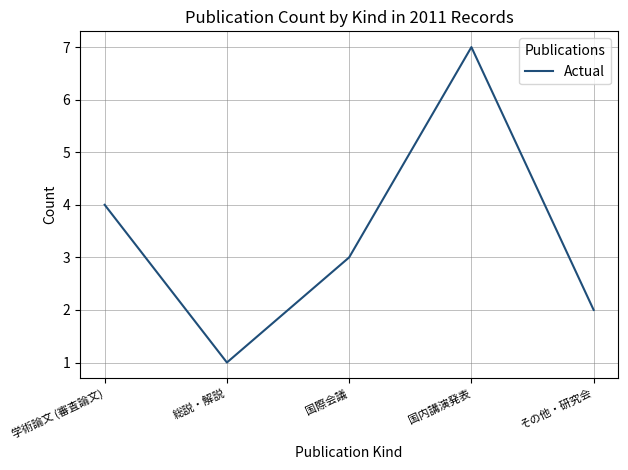

List the labels in order of value, largest first.

国内講演発表, 学術論文 (審査論文), 国際会議, その他・研究会, 総説・解説